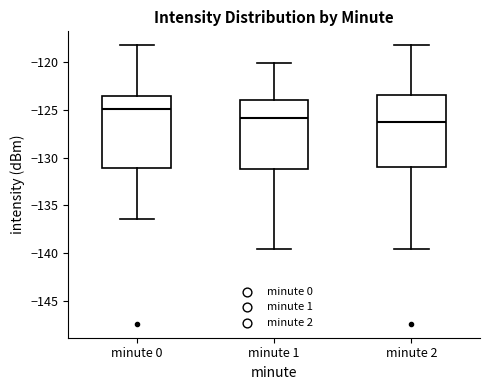

Reading left to right, transcribe this box plot: for each box, give where its median line is, the range the box spans, and where its two whiskers end, as read against the y-axis. The values are not printed on the chart, so give them approximately, as read against the axis.

minute 0: median -125.0, box -131.0 to -123.5, whiskers -136.5 to -118.0
minute 1: median -126.0, box -131.0 to -124.0, whiskers -139.5 to -120.0
minute 2: median -126.0, box -131.0 to -123.5, whiskers -139.5 to -118.0